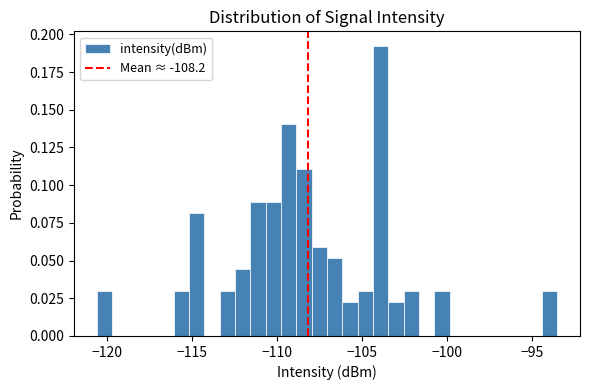

Read against the x-axis, roughly where is the centre of the tallest bar?

-104.0